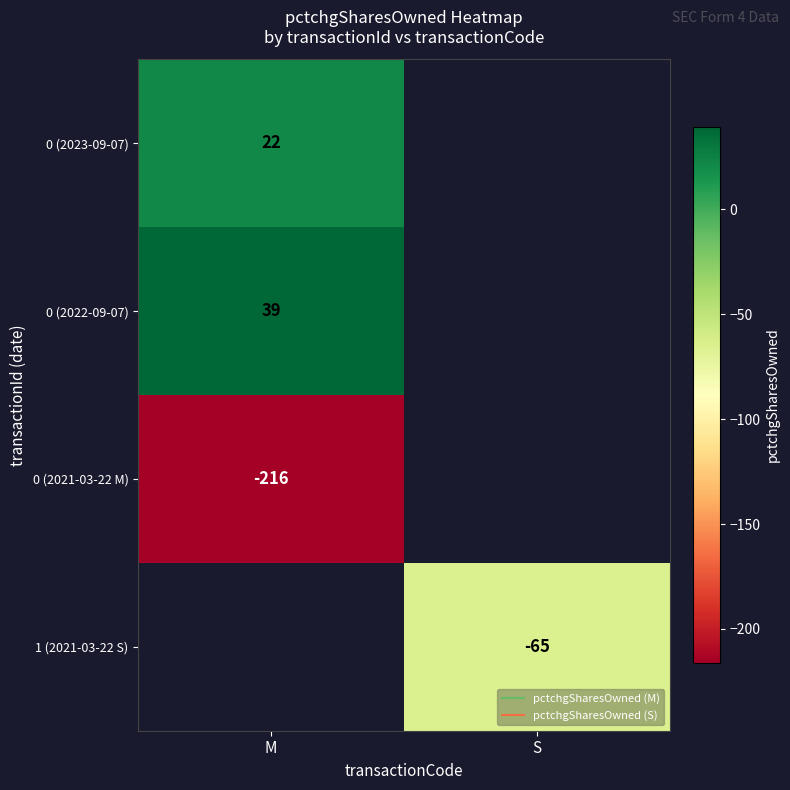

At which label is 0 (2021-03-22 M) closest to -216?

M